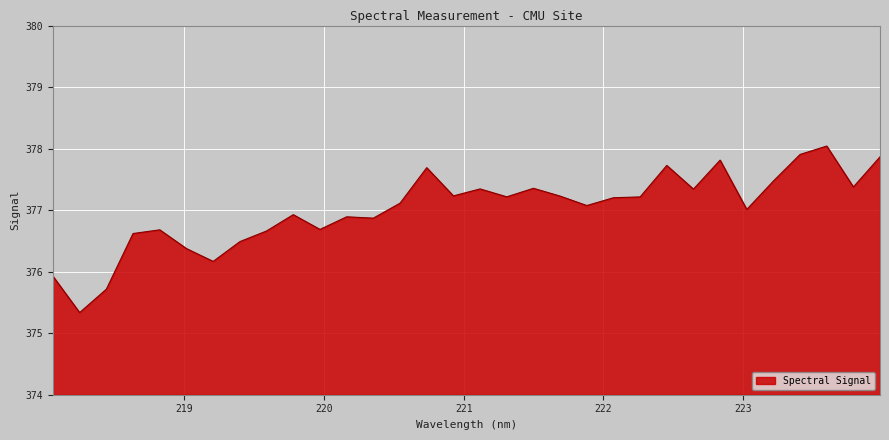

What is the greatest value displayed?

378.0